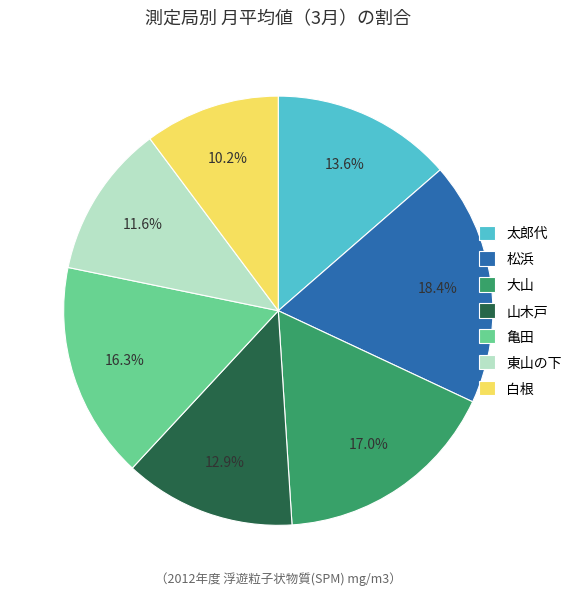

The 山木戸 slice represents 13% of the pie. True or false?

True